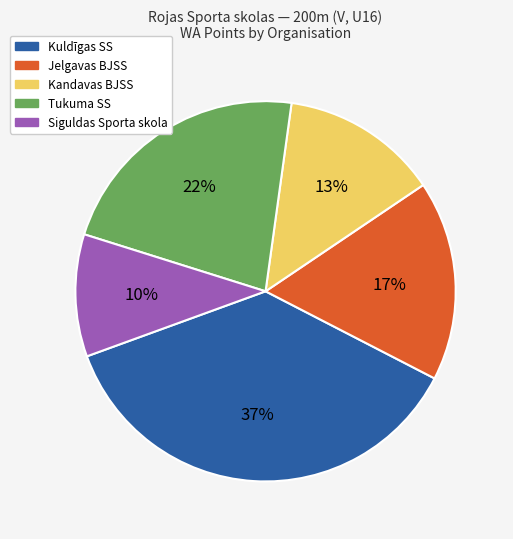

Does any single category account for the majority?

No